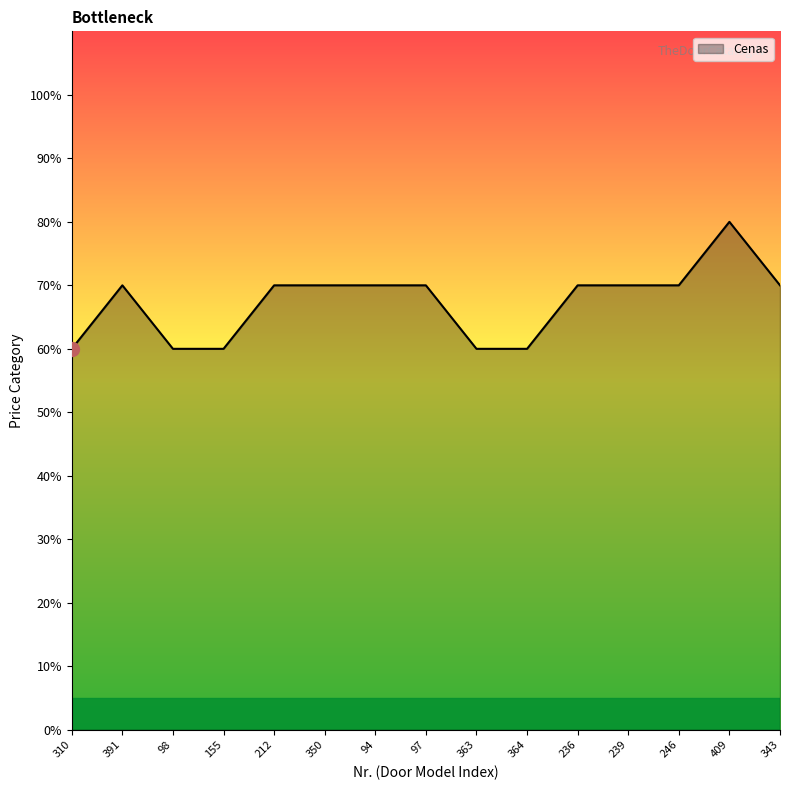

What is the change in value from 94 to 409?

+10